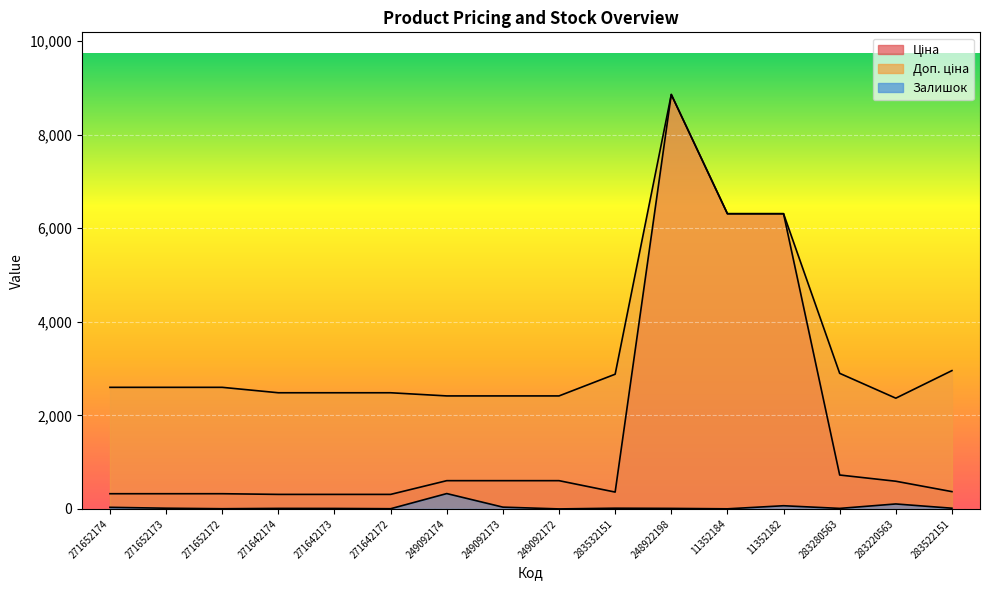

What is the difference between the maximum and second lowest values in the Залишок series?

326.0